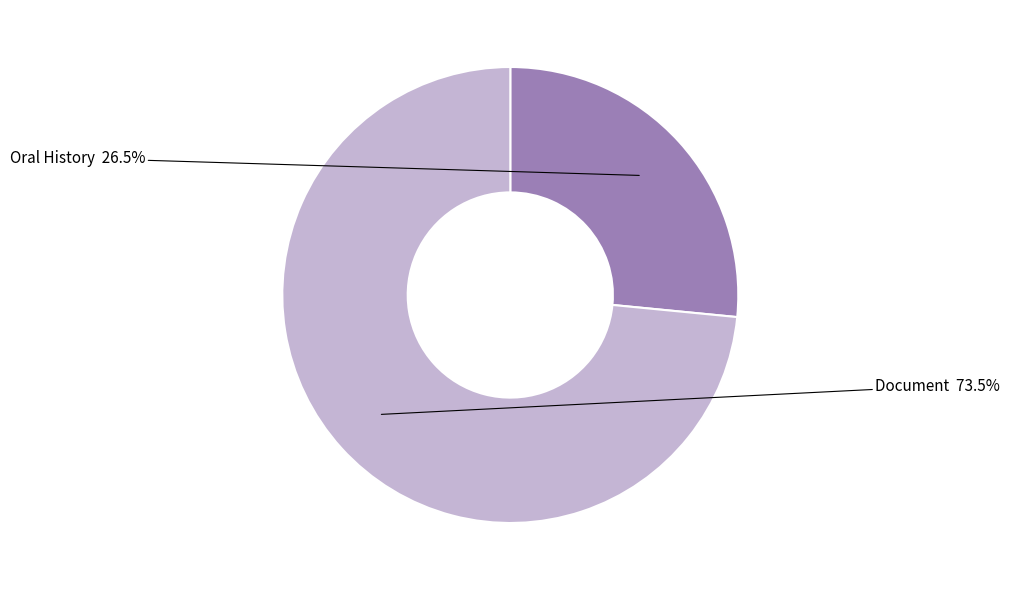

How many segments does this pie chart have?

2